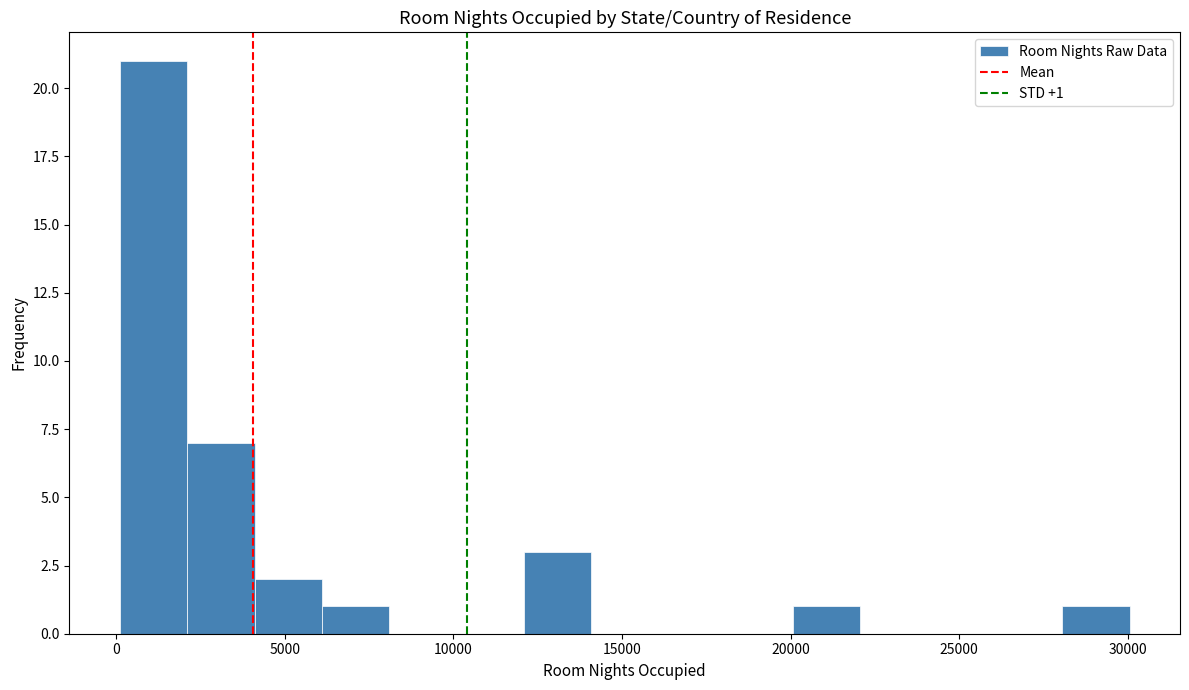

Read against the x-axis, roughly where is the centre of the tallest bar?

1000